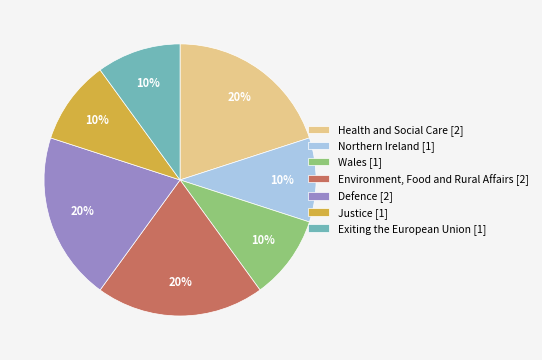

True or false: Health and Social Care [2] accounts for 25% of the total.

False